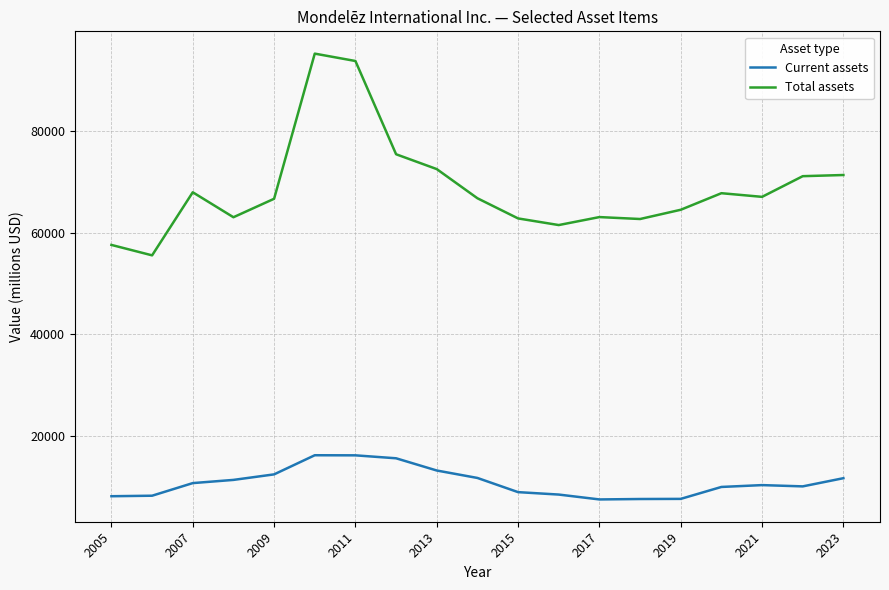

Which series has the largest range (max minus min)?

Total assets